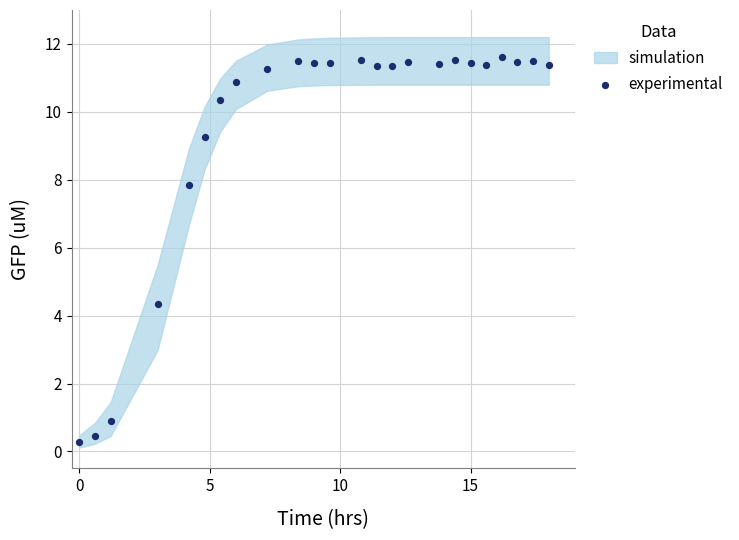

What Y value in the scatter plot is closest to 5?

4.3